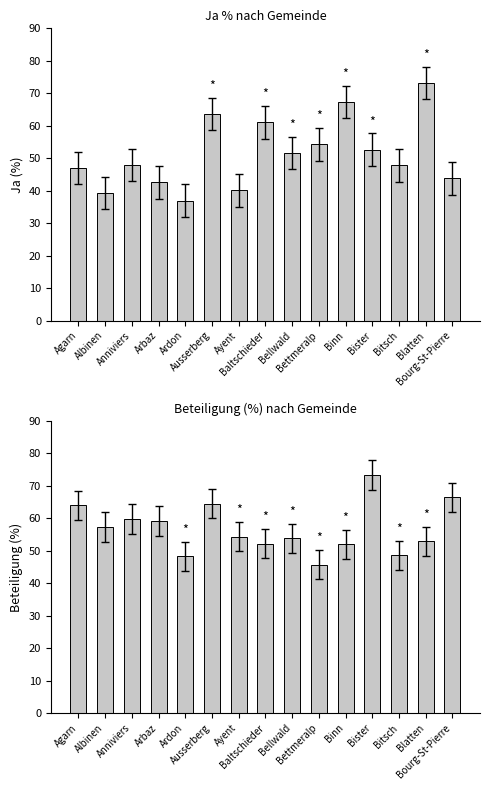

Reading left to right, extract all data points from this chart.

Ja %: Agarn=47.0	Albinen=39.2	Anniviers=47.9	Arbaz=42.5	Ardon=37.0	Ausserberg=63.6	Ayent=40.1	Baltschieder=61.0	Bellwald=51.5	Bettmeralp=54.2	Binn=67.3	Bister=52.6	Bitsch=47.8	Blatten=73.2	Bourg-St-Pierre=43.8
Beteiligung %: Agarn=64.0	Albinen=57.4	Anniviers=59.8	Arbaz=59.2	Ardon=48.3	Ausserberg=64.5	Ayent=54.3	Baltschieder=52.2	Bellwald=53.9	Bettmeralp=45.8	Binn=52.0	Bister=73.3	Bitsch=48.7	Blatten=52.9	Bourg-St-Pierre=66.5